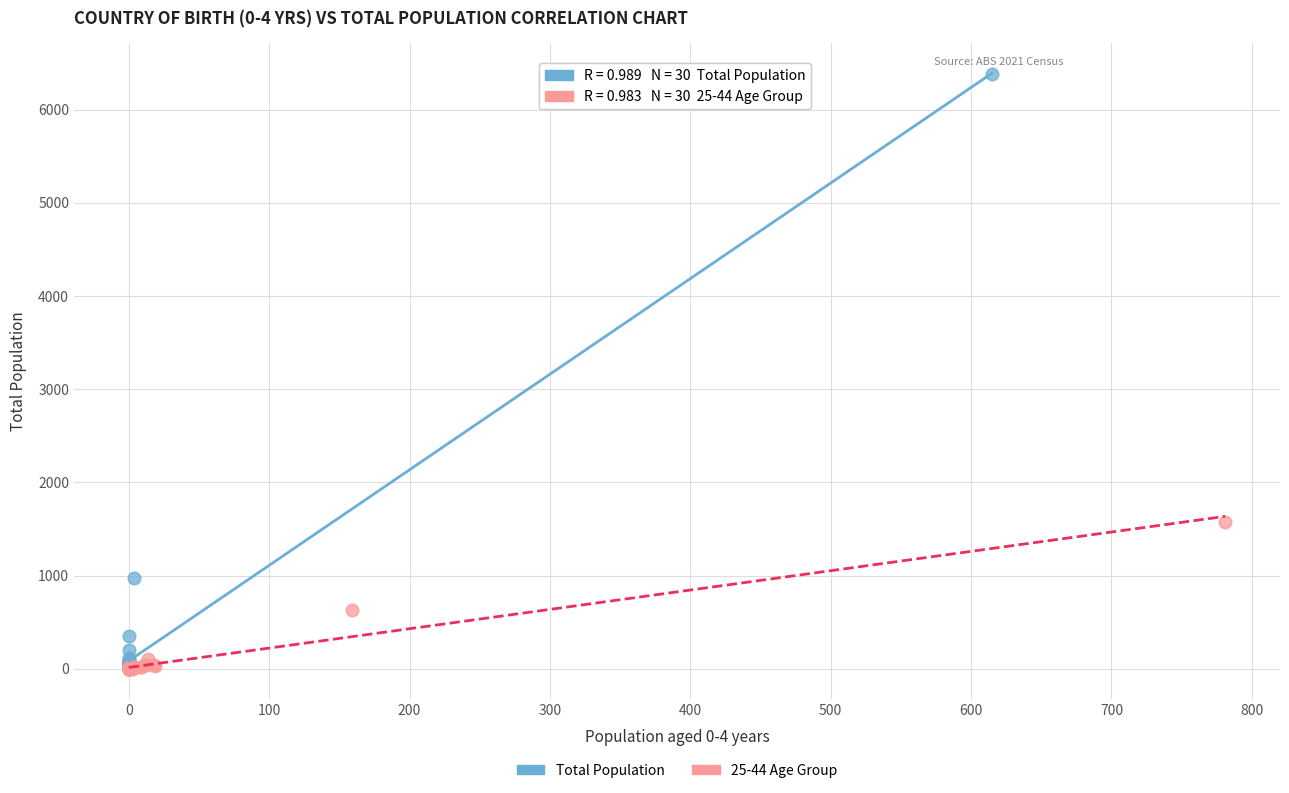

Which series has the widest spread of Y values?

Total Population